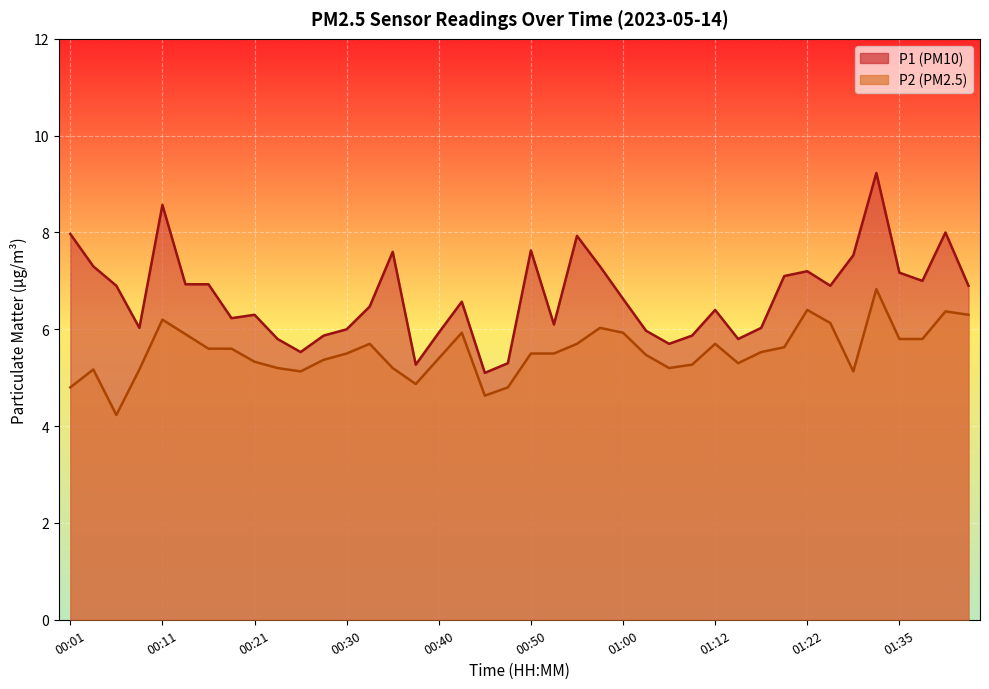

How many data points in P2 are less than 5?

5